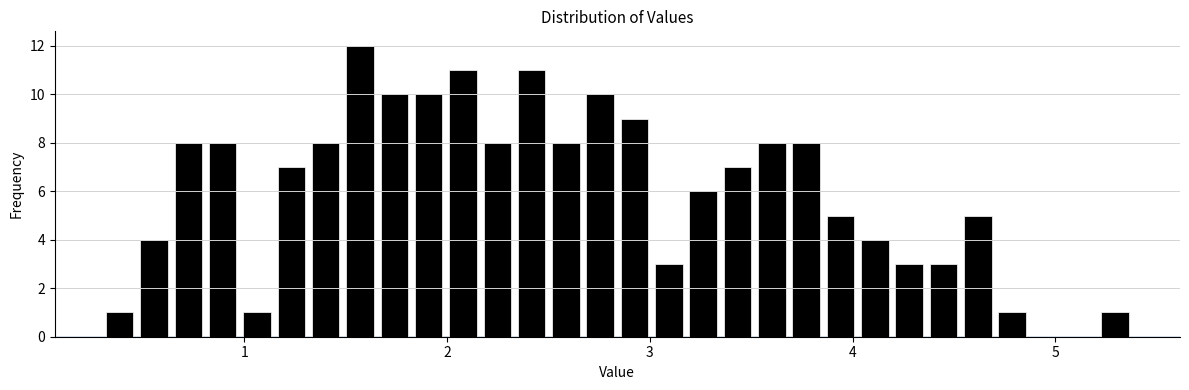

Around what value on the x-axis is the tallest bar? Give the approximate position of its centre, as read against the axis.

1.6